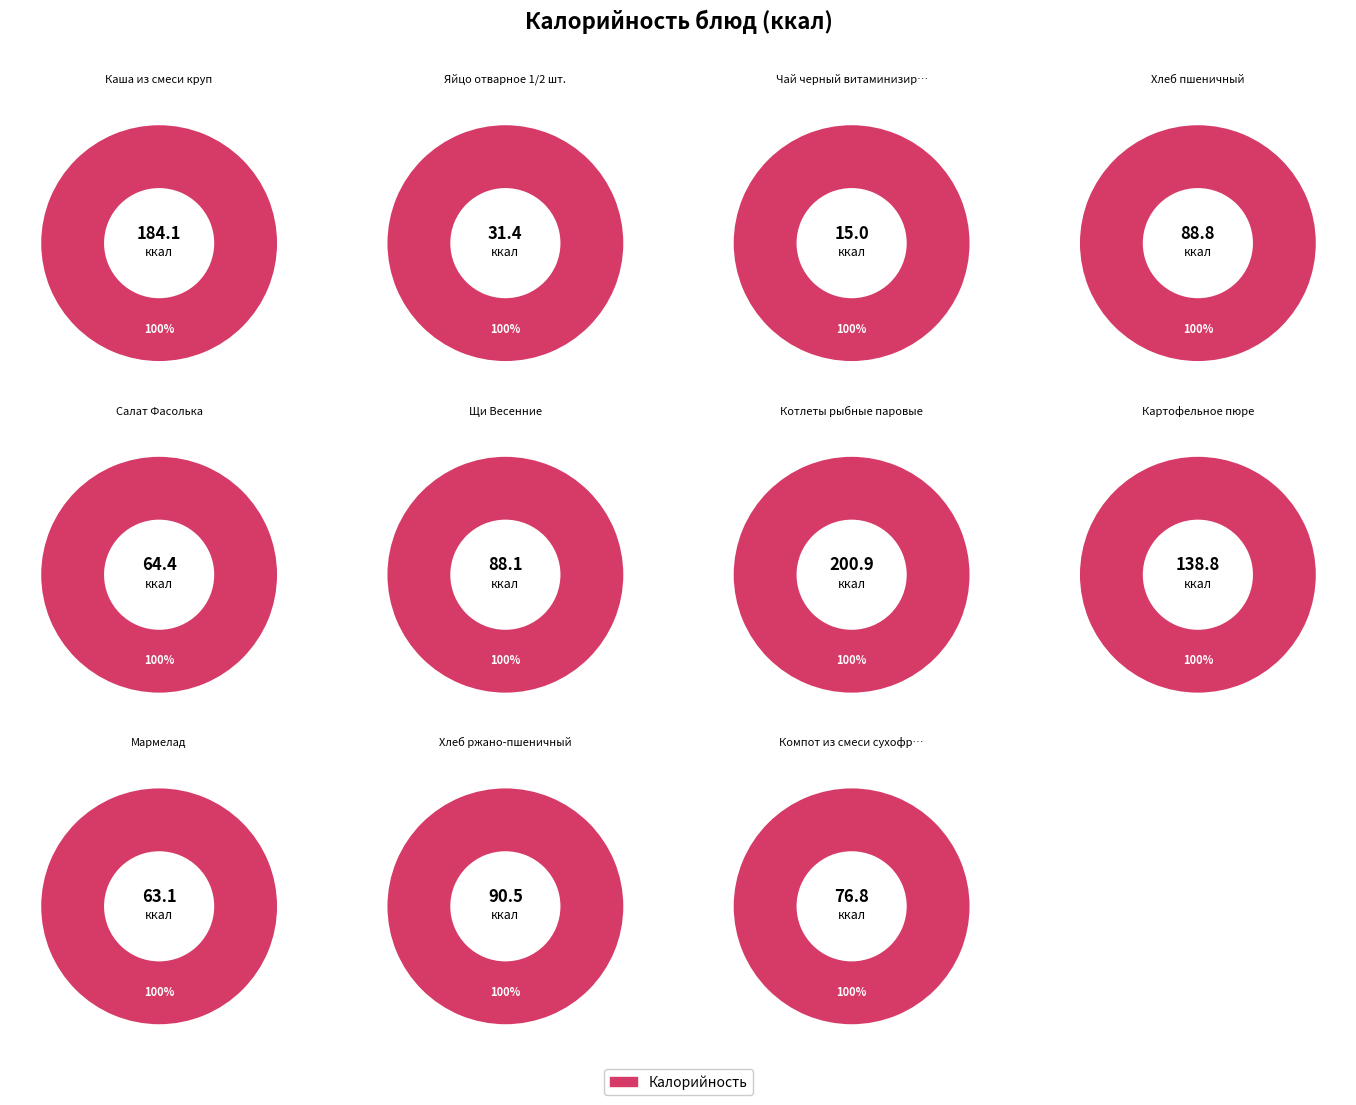

To the nearest percent, what is the combined percentage of Салат Фасолька and Чай черный витаминизированный?

8%